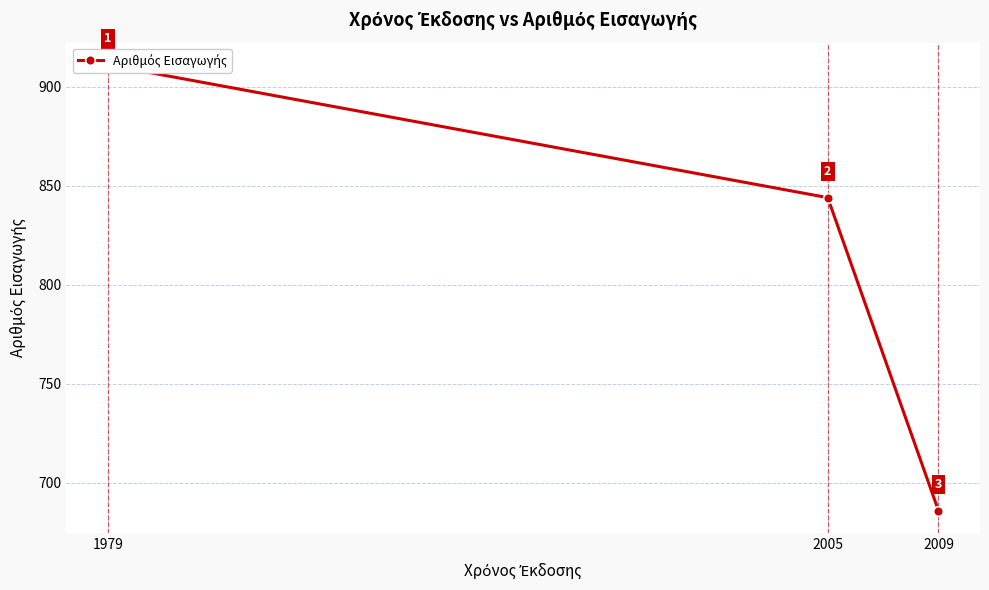

Reading left to right, extract all data points from this chart.

1979=911	2005=844	2009=686